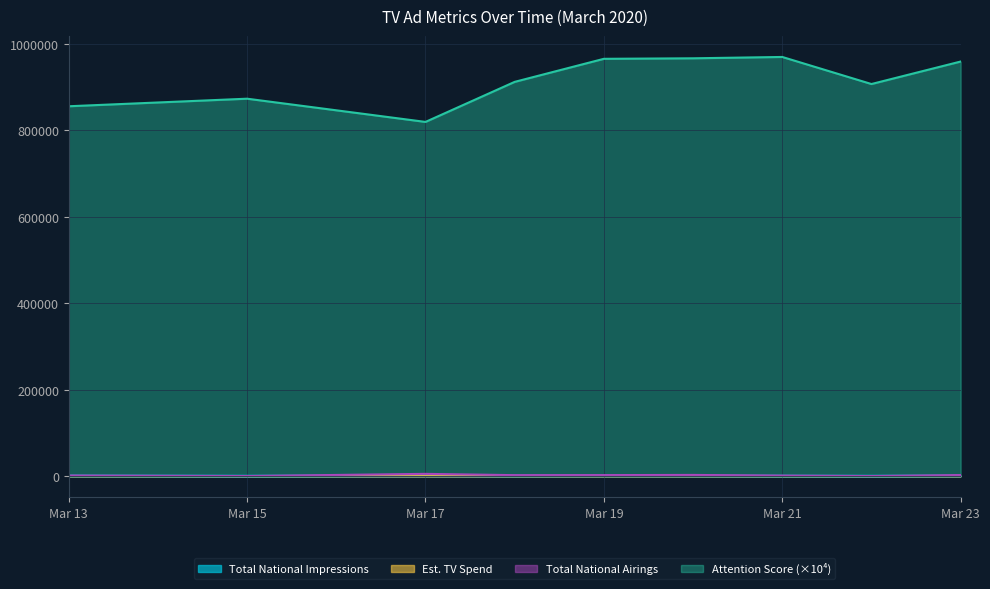

Which series has the largest total across all categories?

Attention Score (×10⁴)